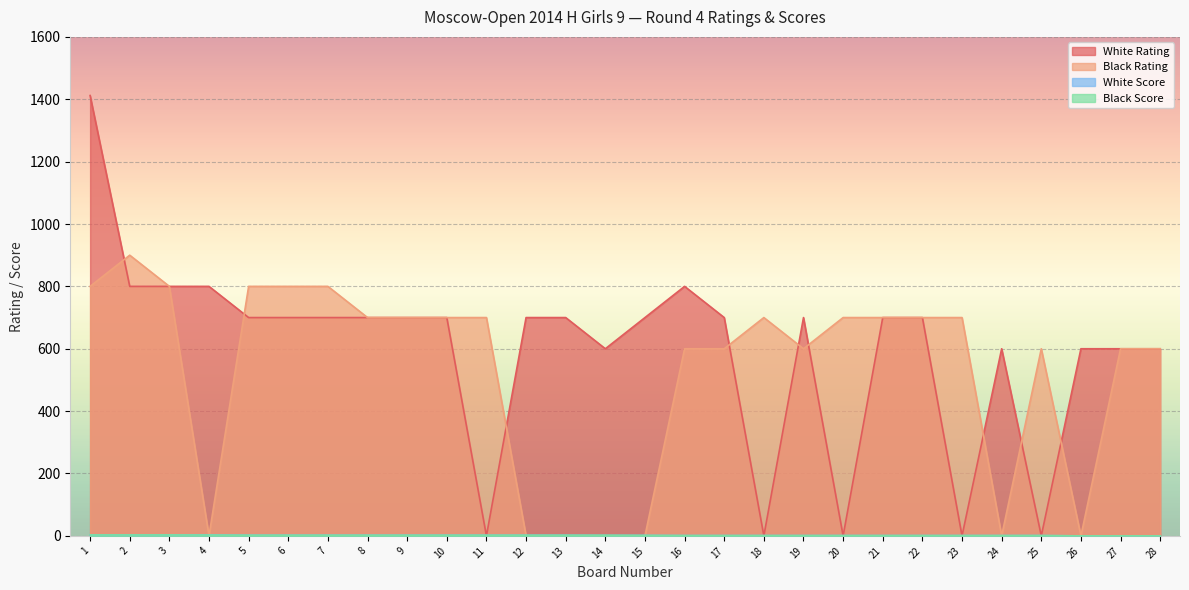

Between 16 and 26, which series saw the biggest shift?

Black Rating